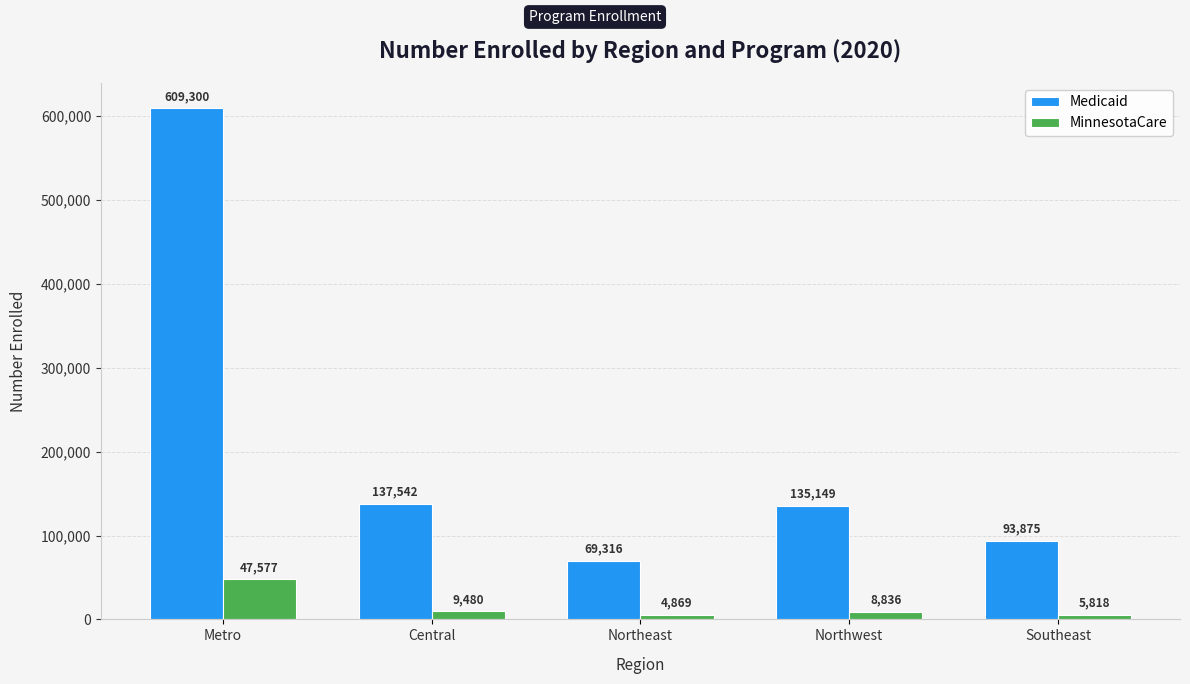

Reading right to left, transcribe all the data shown in this chart.

Medicaid: Southeast=93875	Northwest=135149	Northeast=69316	Central=137542	Metro=609300
MinnesotaCare: Southeast=5818	Northwest=8836	Northeast=4869	Central=9480	Metro=47577